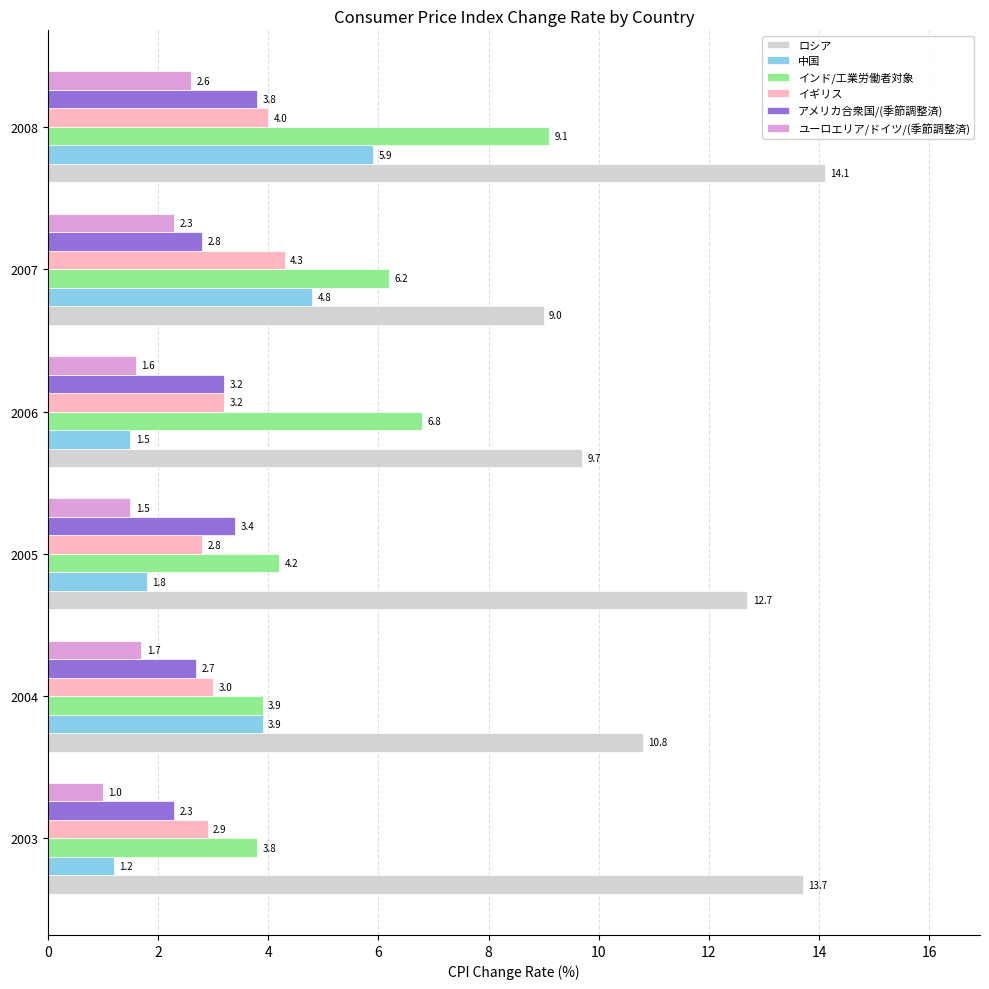

Where is 中国 nearest to the value 3?

2004